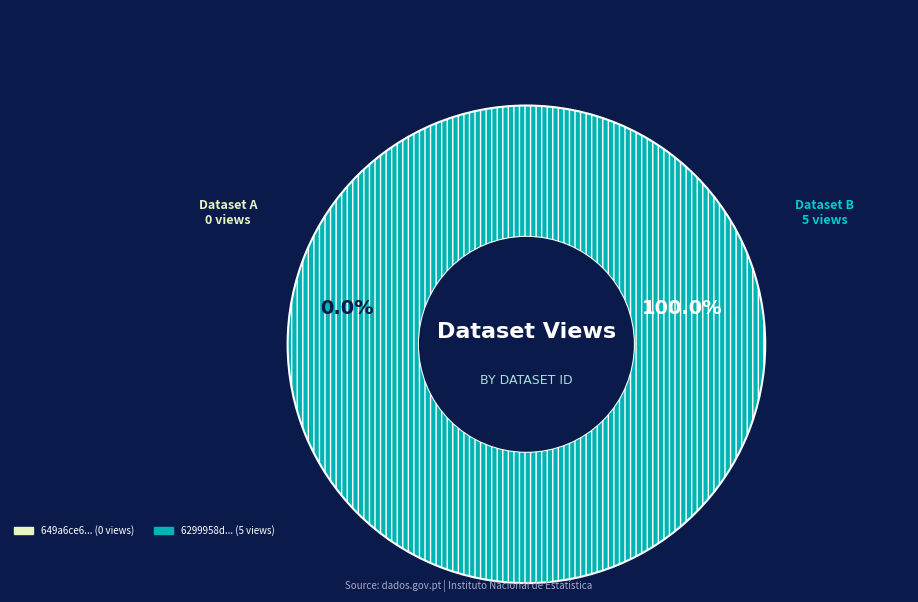

What is the smallest slice in the pie chart?

649a6ce6078190f89ce77159